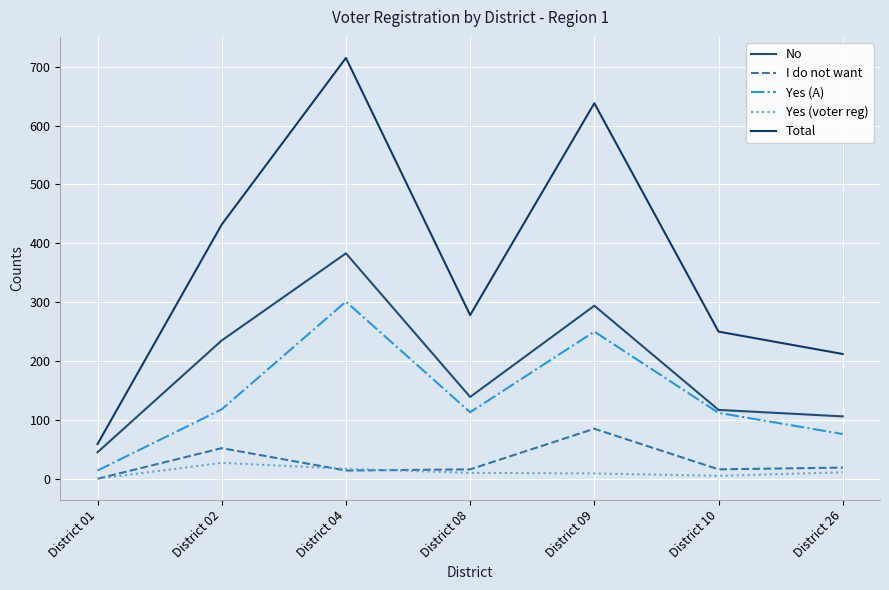

What is the difference between the second highest and minimum values in the No series?

249